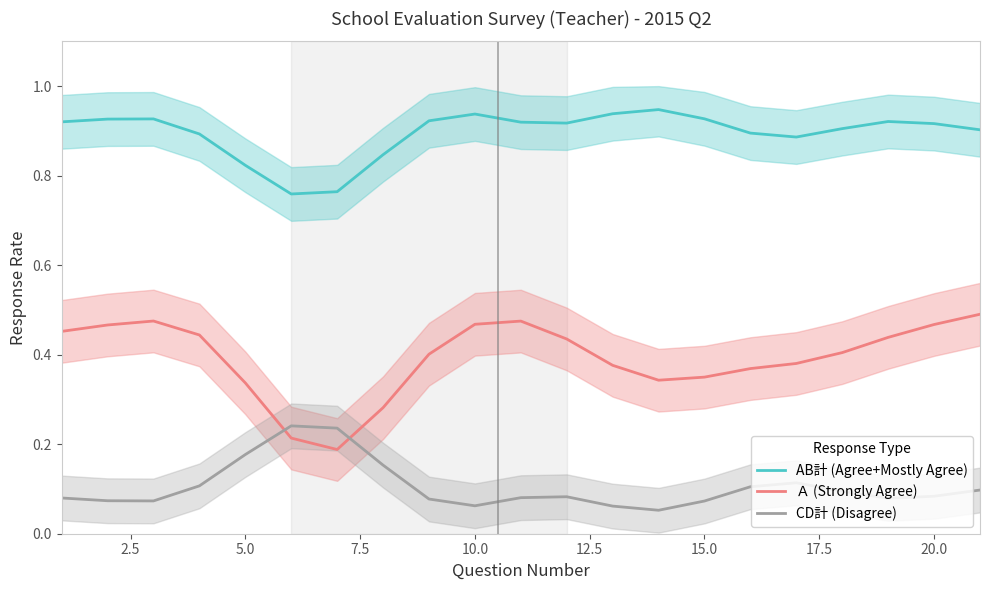

Count the number of categories in the chart.

21